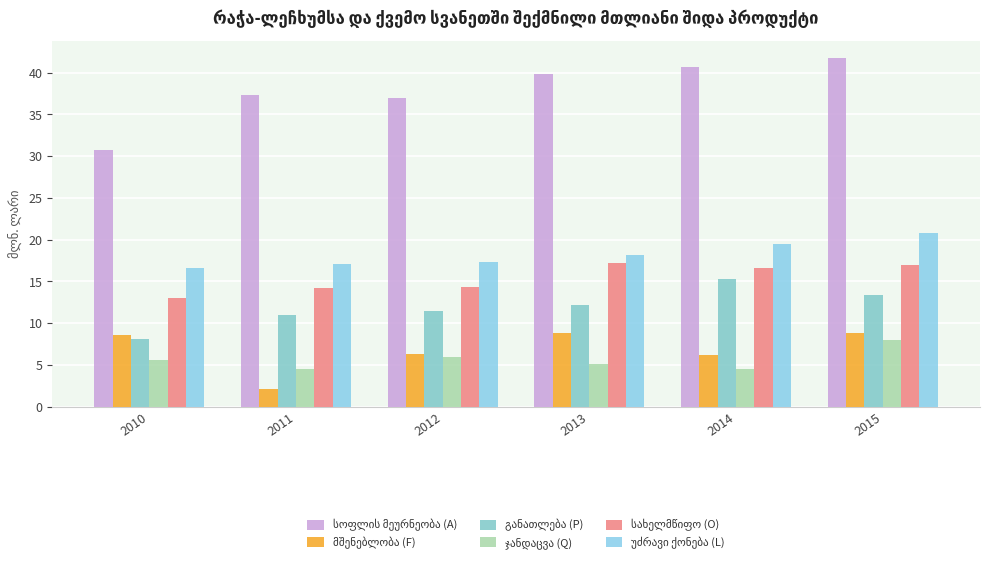

How many series are shown in this chart?

6